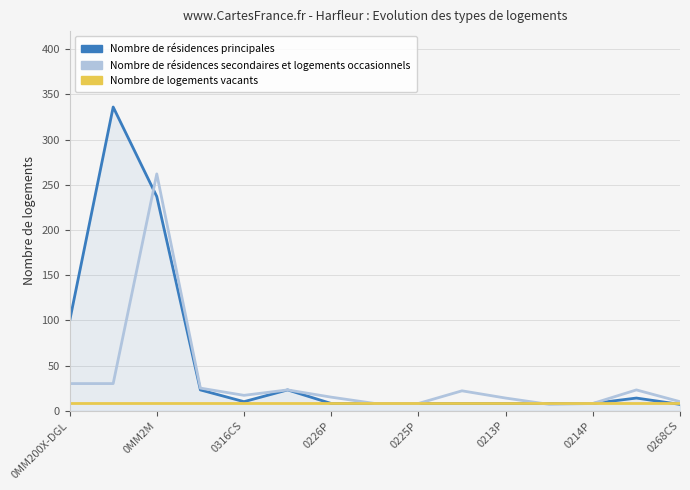

What is the lowest value of the Nombre de résidences principales series?

7